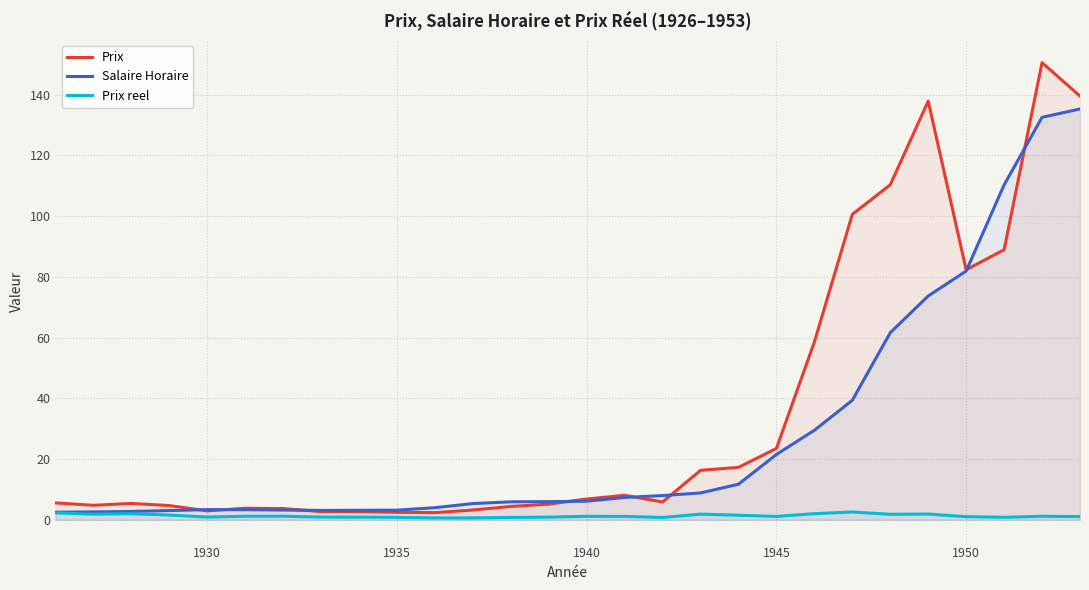

What is the value of the Prix point at the 13th from the left?

4.4